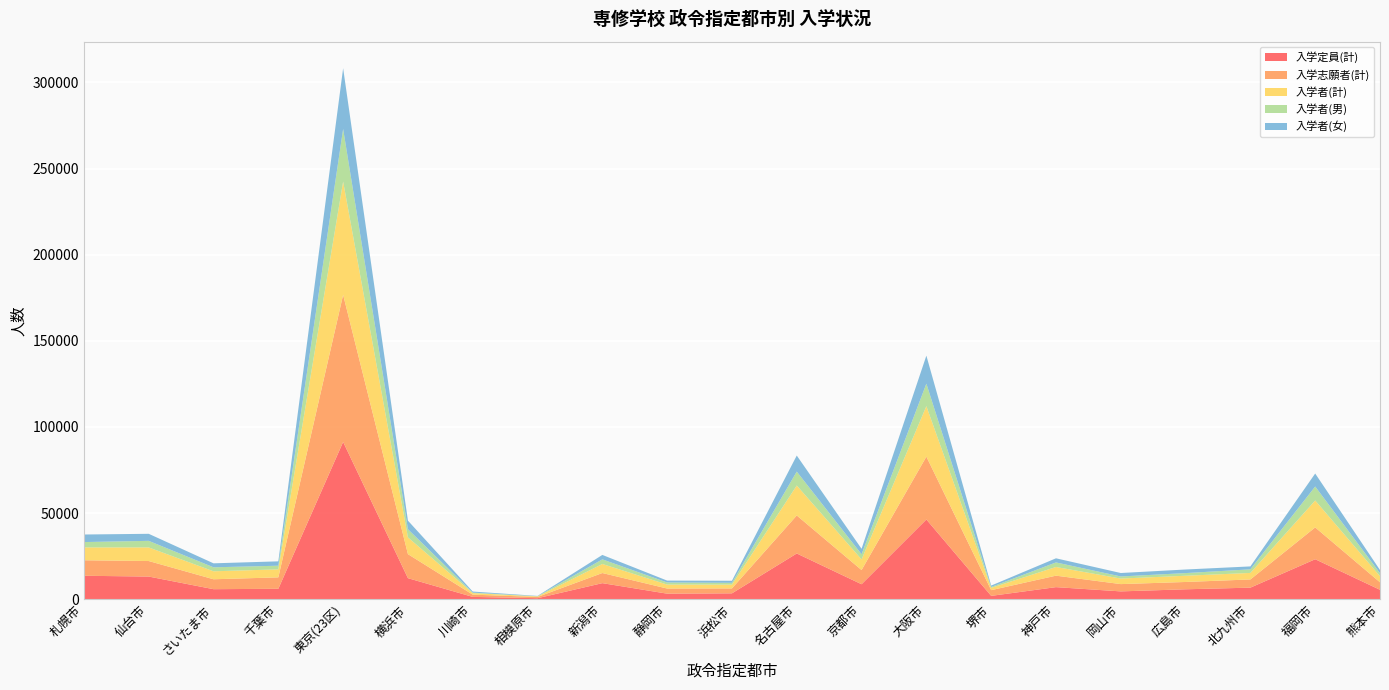

Reading left to right, what are all the values shown in this chart?

入学定員(計): 札幌市=13602	仙台市=13148	さいたま市=5813	千葉市=6047	東京(23区)=91300	横浜市=12210	川崎市=1335	相模原市=584	新潟市=9318	静岡市=3214	浜松市=3406	名古屋市=26546	京都市=8685	大阪市=46286	堺市=1933	神戸市=7001	岡山市=4535	広島市=5753	北九州市=6706	福岡市=23203	熊本市=5456
入学志願者(計): 札幌市=8997	仙台市=9007	さいたま市=5763	千葉市=6629	東京(23区)=85420	横浜市=13955	川崎市=1305	相模原市=709	新潟市=5872	静岡市=2979	浜松市=2855	名古屋市=22070	京都市=8234	大阪市=36483	堺市=3313	神戸市=6660	岡山市=4228	広島市=4246	北九州市=4760	福岡市=18473	熊本市=4350
入学者(計): 札幌市=7479	仙台市=7904	さいたま市=4625	千葉市=4650	東京(23区)=65775	横浜市=9720	川崎市=899	相模原市=310	新潟市=5257	静岡市=2304	浜松市=2222	名古屋市=17394	京都市=6175	大阪市=29314	堺市=1334	神戸市=5040	岡山市=3220	広島市=3620	北九州市=3786	福岡市=15644	熊本市=3560
入学者(男): 札幌市=3097	仙台市=3816	さいたま市=2312	千葉市=2113	東京(23区)=30499	横浜市=4749	川崎市=267	相模原市=132	新潟市=2680	静岡市=1220	浜松市=1035	名古屋市=8076	京都市=2977	大阪市=13045	堺市=515	神戸市=2646	岡山市=1214	広島市=1541	北九州市=2087	福岡市=8100	熊本市=1720
入学者(女): 札幌市=4382	仙台市=4088	さいたま市=2313	千葉市=2537	東京(23区)=35276	横浜市=4971	川崎市=632	相模原市=178	新潟市=2577	静岡市=1084	浜松市=1187	名古屋市=9318	京都市=3198	大阪市=16269	堺市=819	神戸市=2394	岡山市=2006	広島市=2079	北九州市=1699	福岡市=7544	熊本市=1840